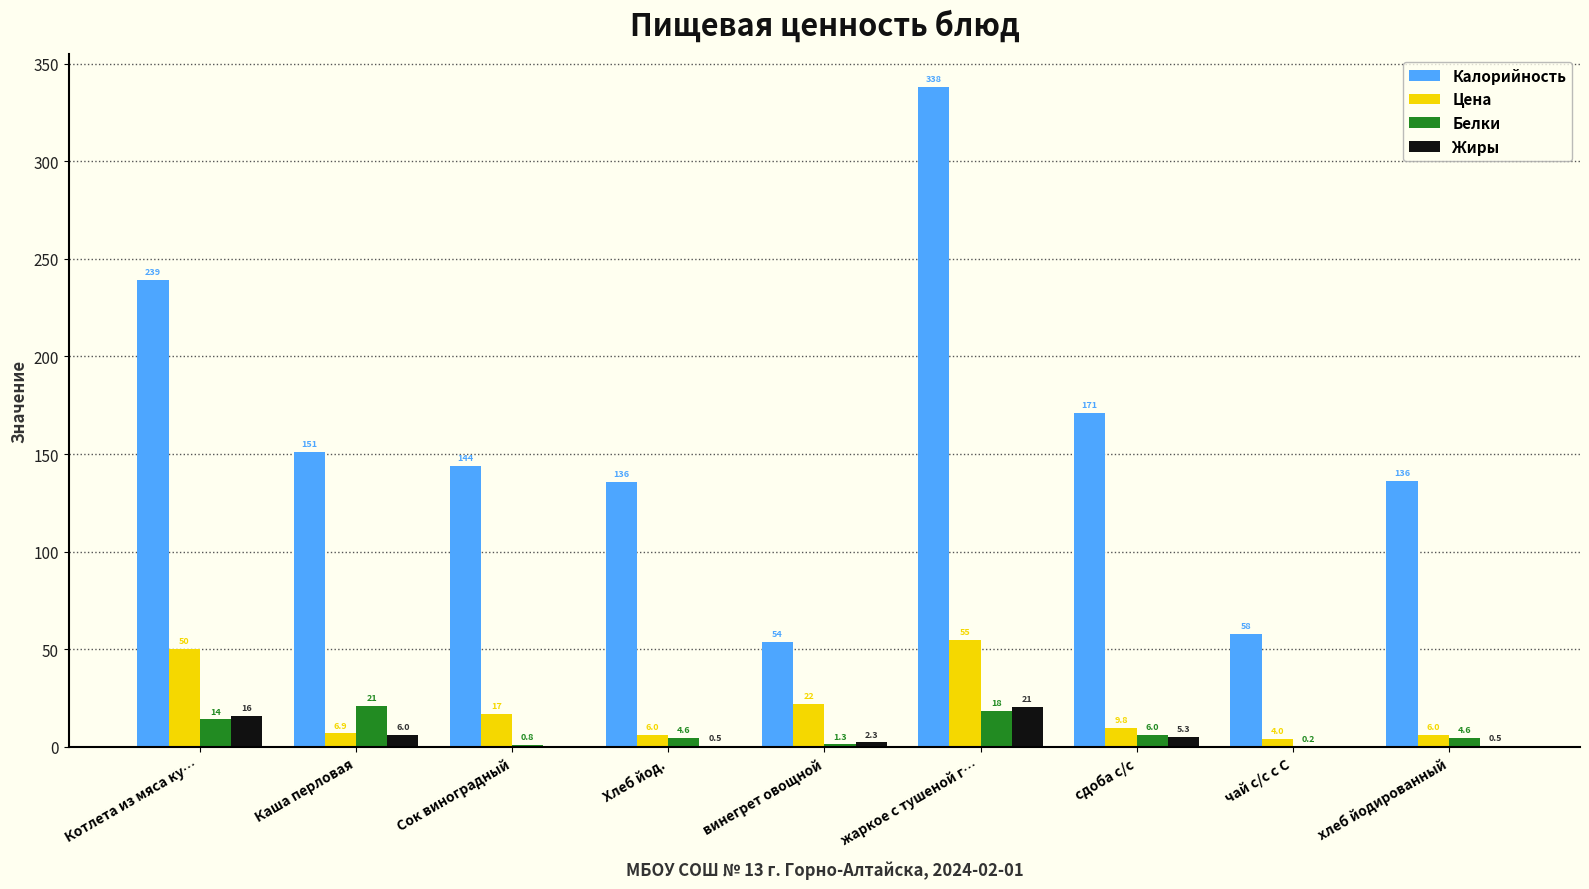

The value of Калорийность at Каша перловая is 203.8. True or false?

False